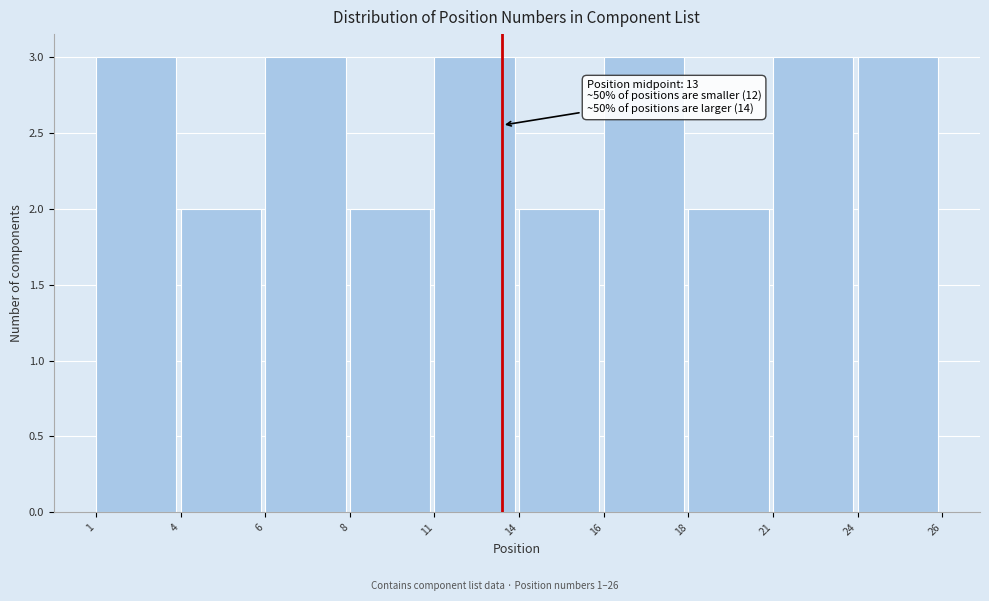

Reading left to right, what are all the values shown in this chart?

3	2	3	2	3	2	3	2	3	3